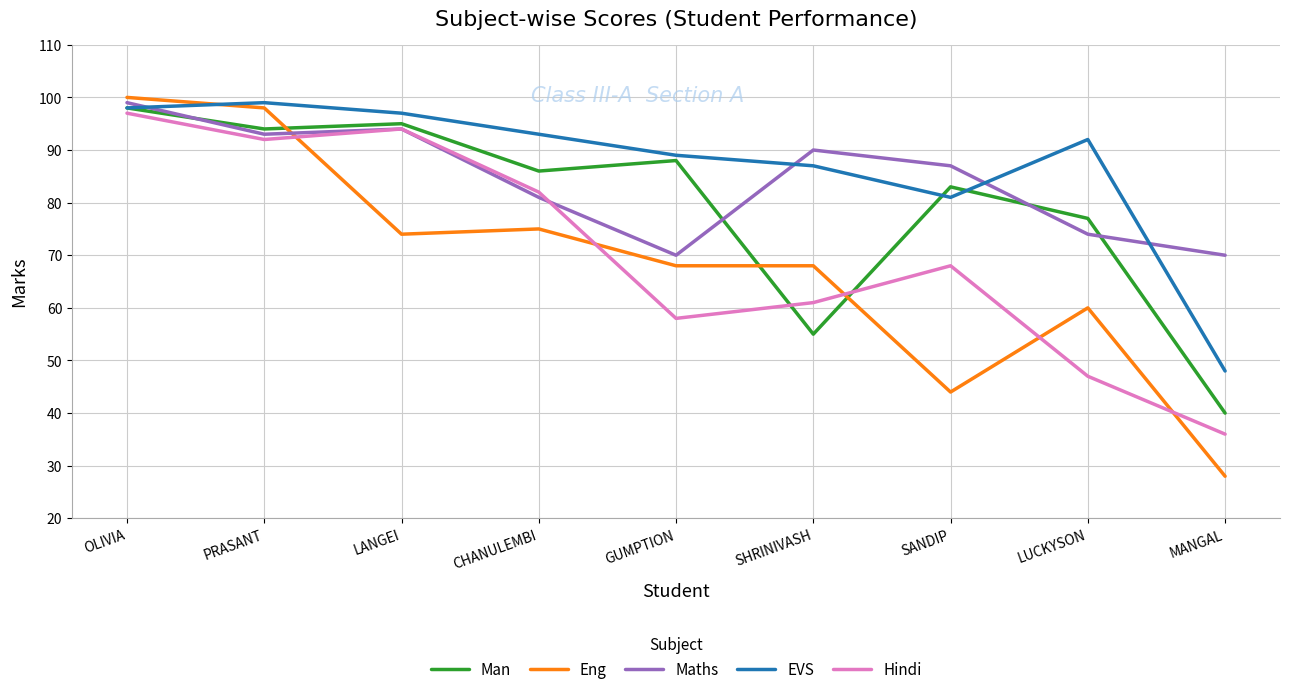

At how many categories does at least one series exceed 38?

9